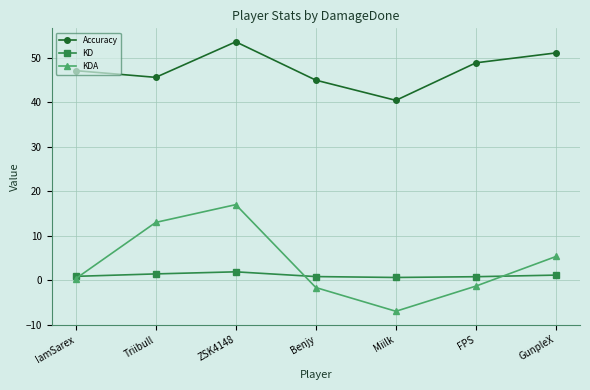

How many series are shown in this chart?

3